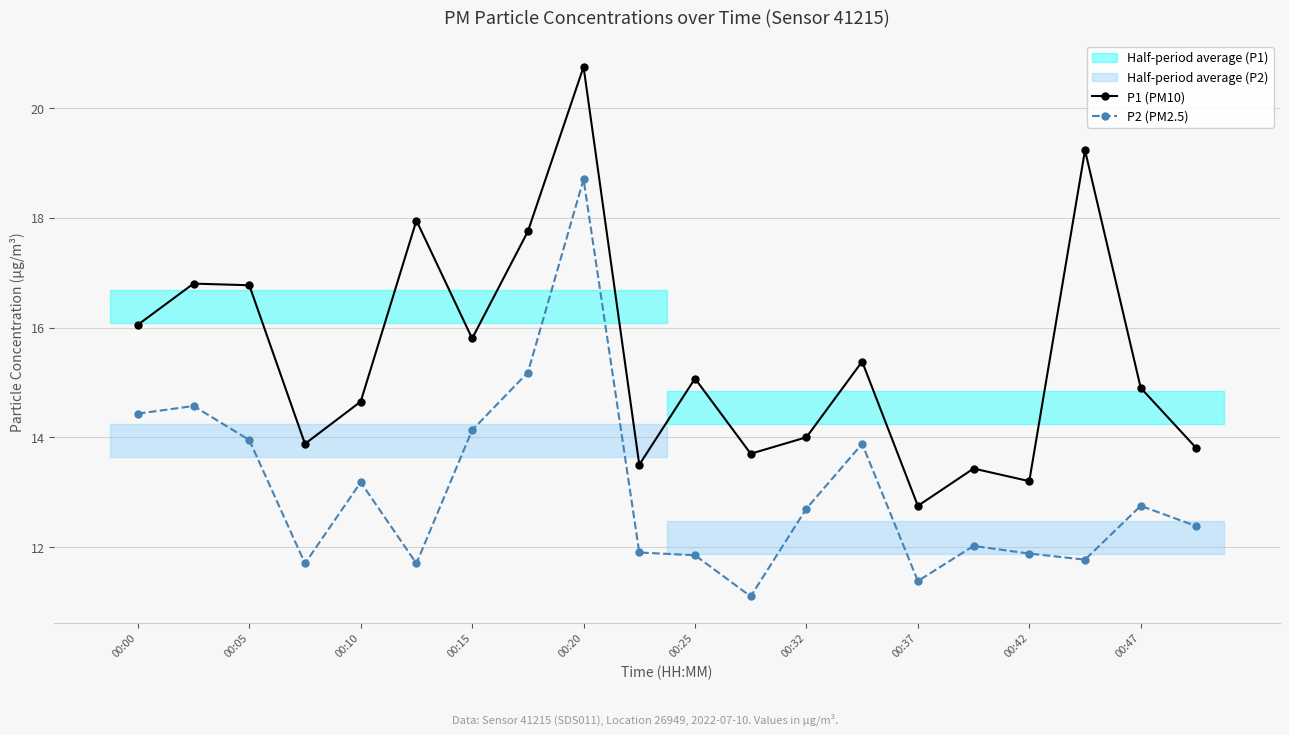

How many lines are shown in the chart?

2